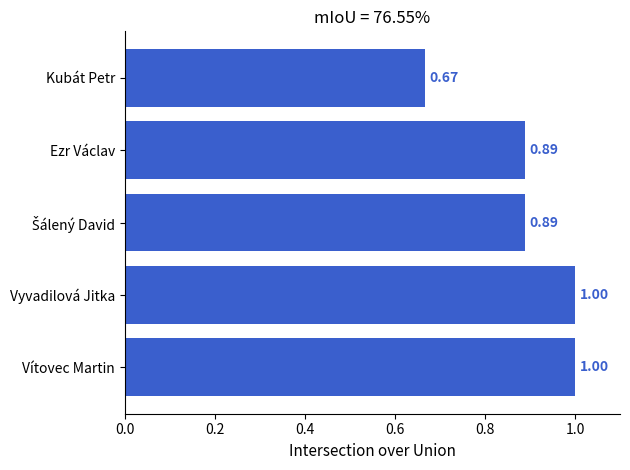

At which category does the chart reach its minimum across all series?

Kubát Petr